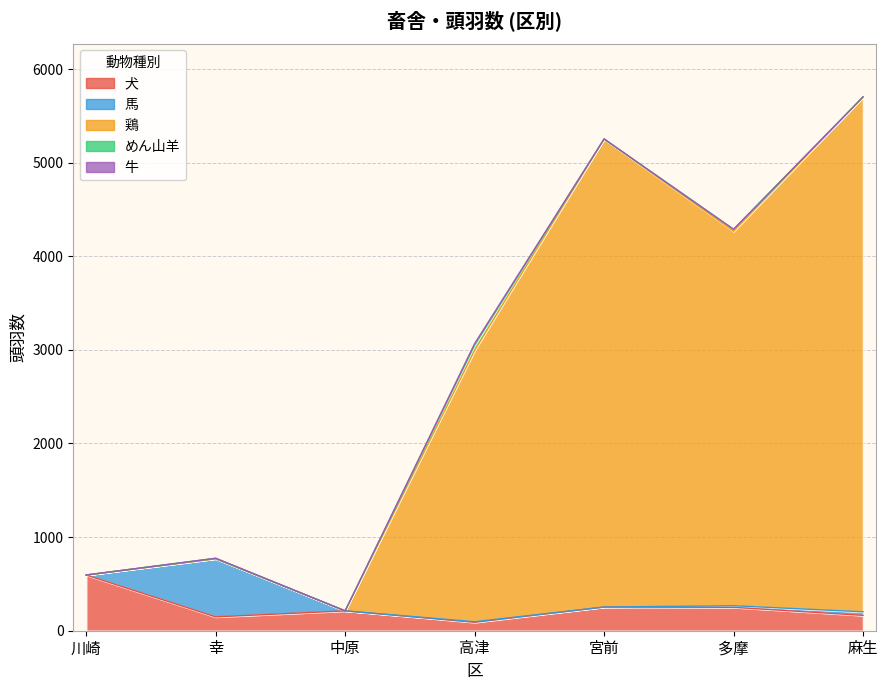

Where is the first local maximum for 牛?

高津